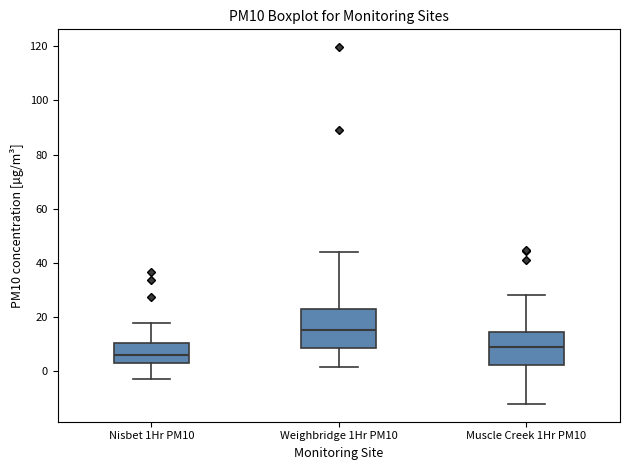

Reading left to right, transcribe this box plot: for each box, give where its median line is, the range the box spans, and where its two whiskers end, as read against the y-axis. The values are not printed on the chart, so give them approximately, as read against the axis.

Nisbet 1Hr PM10: median 6, box 4 to 10, whiskers -2 to 18
Weighbridge 1Hr PM10: median 16, box 8 to 24, whiskers 2 to 44
Muscle Creek 1Hr PM10: median 8, box 2 to 14, whiskers -12 to 28